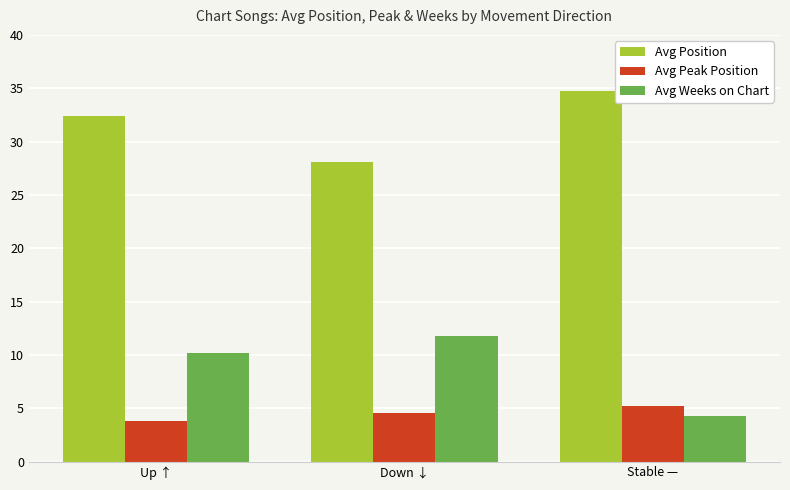

What is the lowest value of the Avg Position series?

28.1